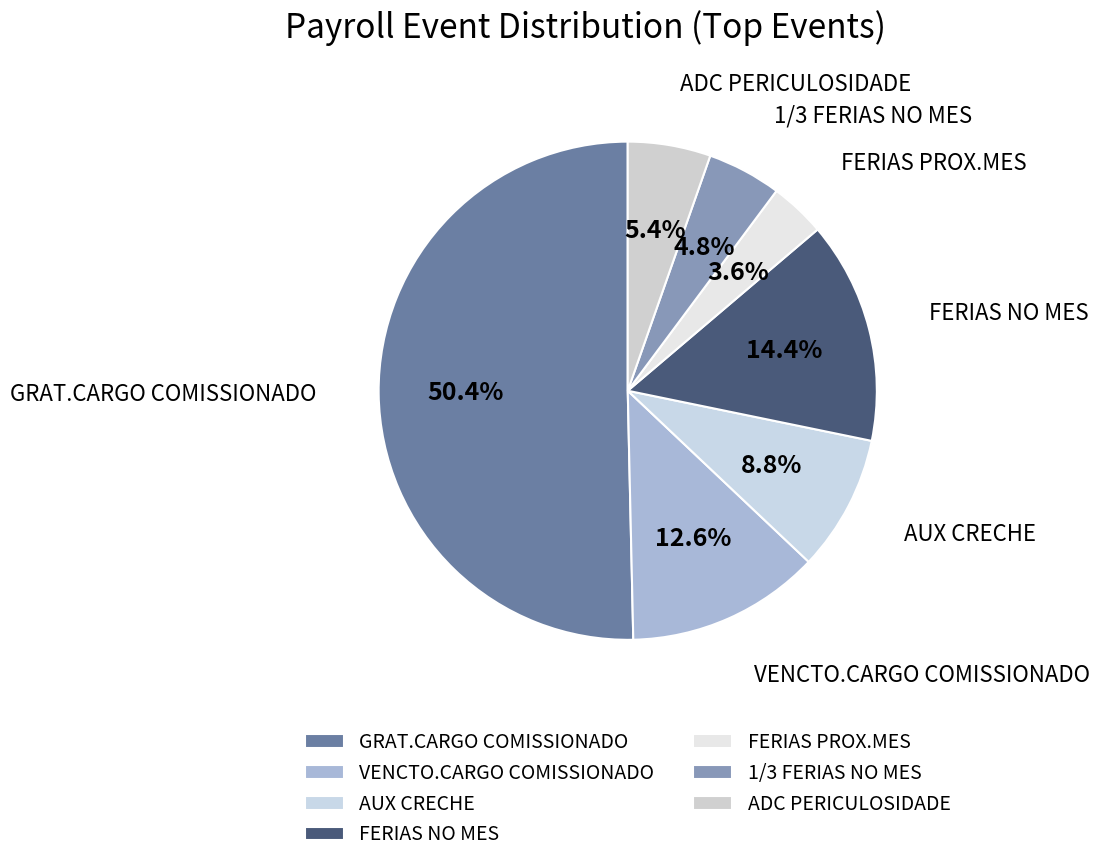

To the nearest percent, what percentage of the pie is ADC PERICULOSIDADE?

5%